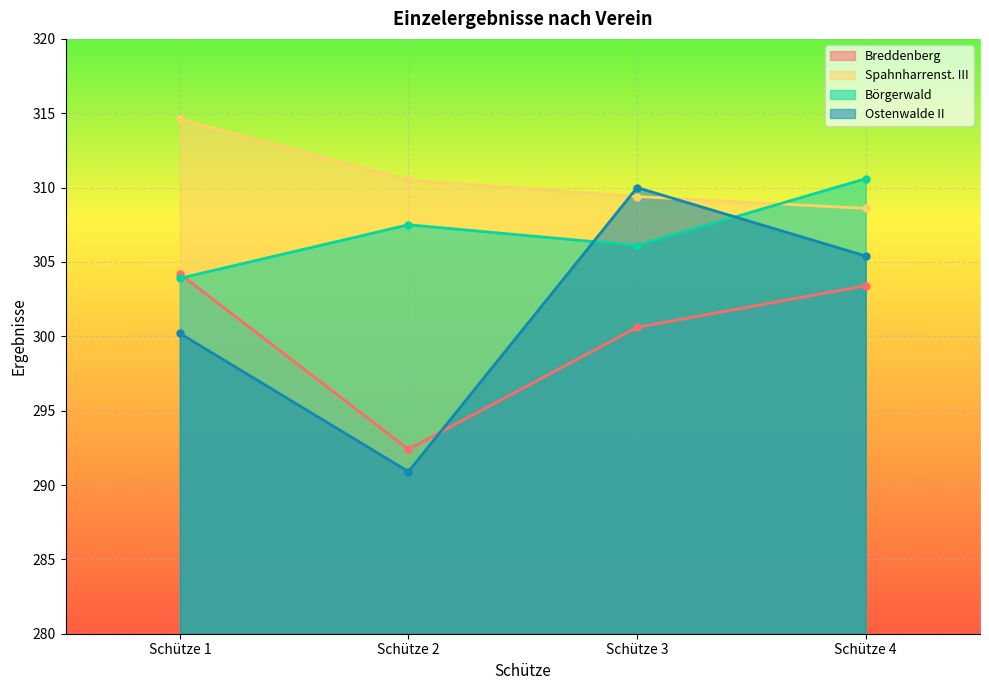

What is the approximate value of Ostenwalde II at Schütze 4?

305.4